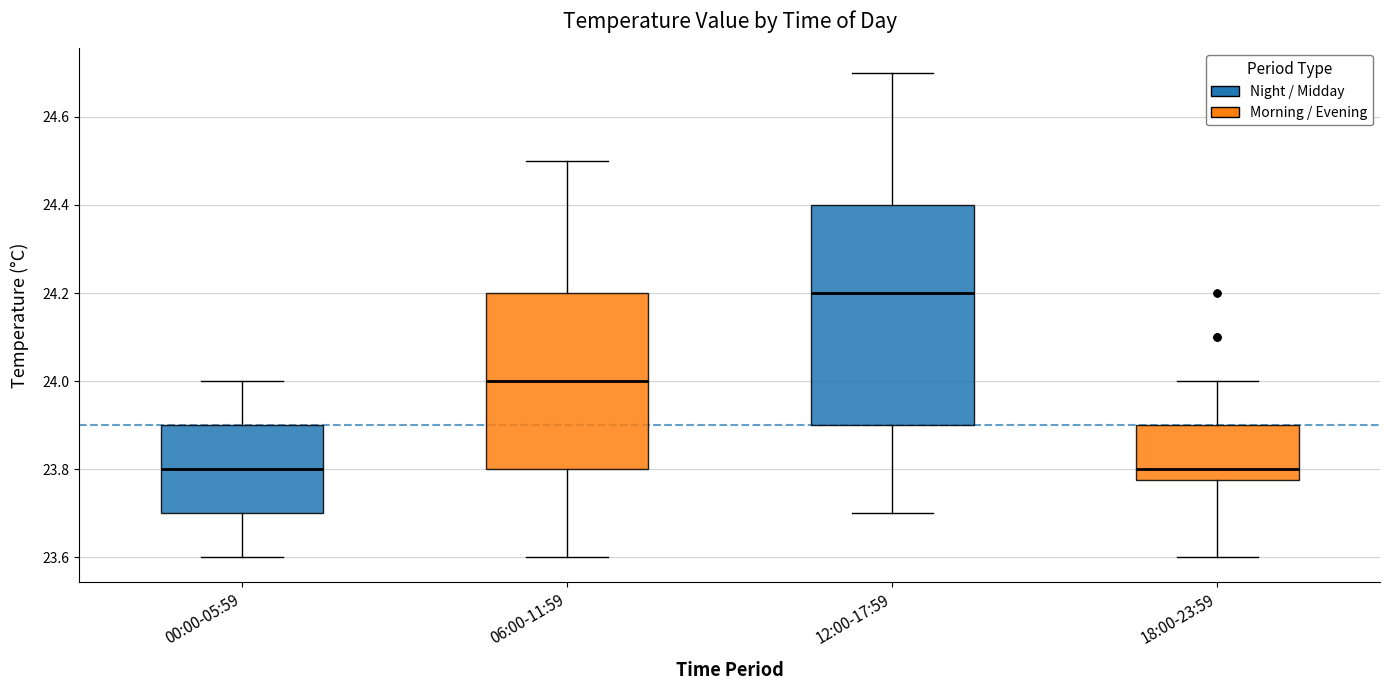

Where does the lower whisker of the box for 12:00-17:59 end on the y-axis? The values are not printed on the chart, so give them approximately, as read against the axis.

23.70